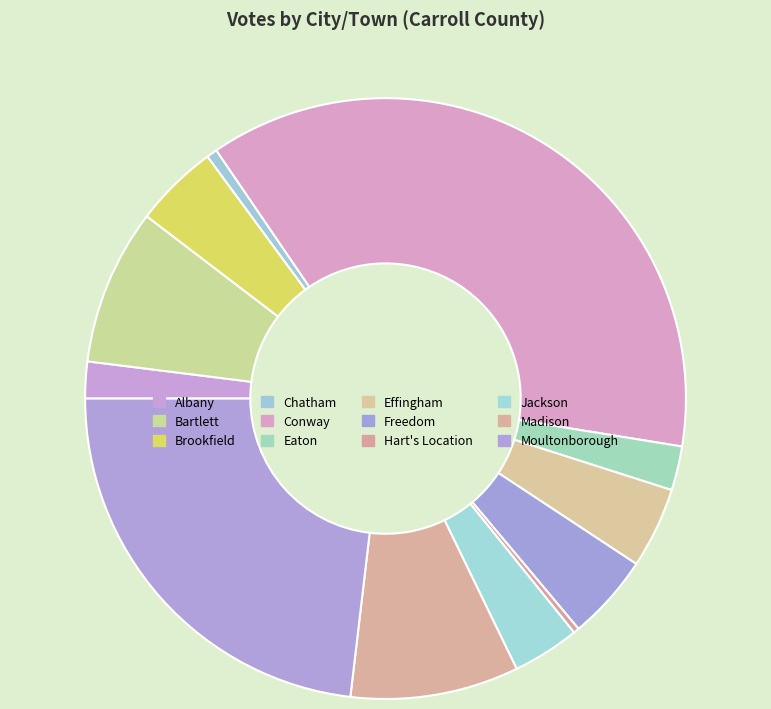

Which slice is the smallest?

Hart's Location